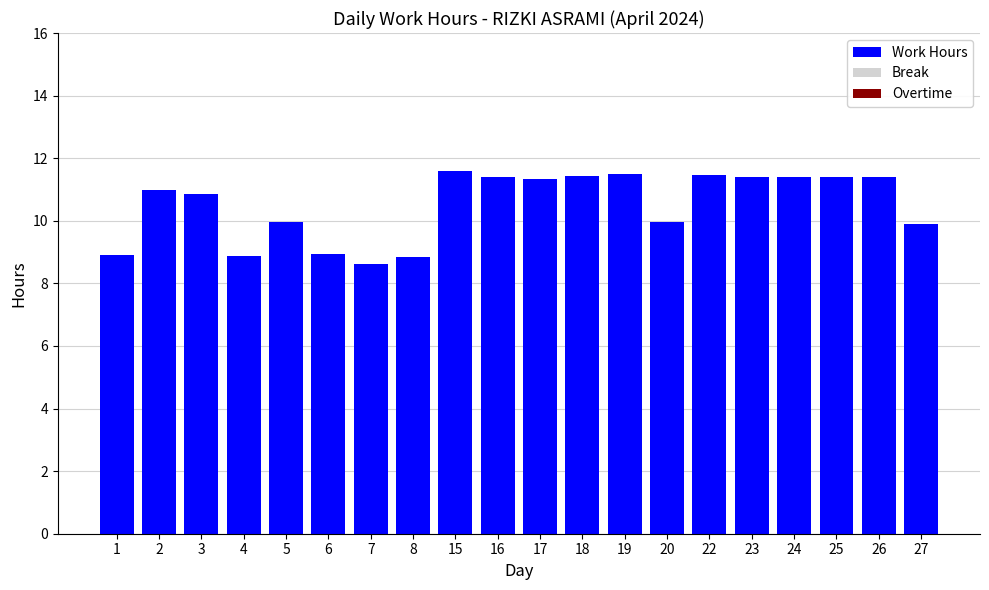

What is the ratio of the value at 24 to the value at 19?

1.0